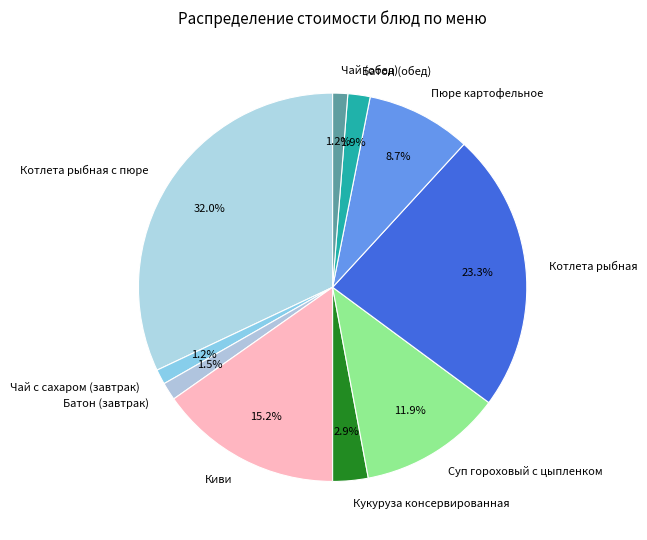

True or false: Батон (обед) accounts for 17% of the total.

False